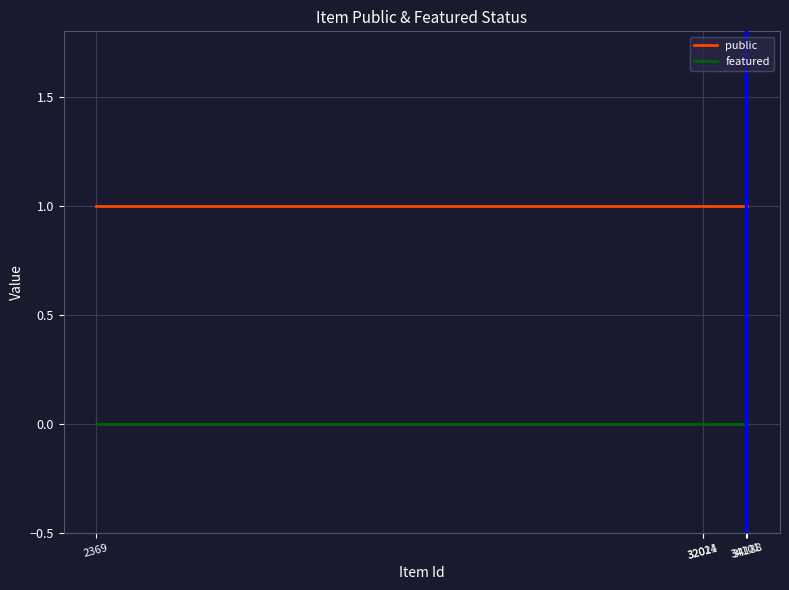

Reading left to right, list all the values displayed in this chart.

public: 2369=1	32014=1	32021=1	34101=1	34188=1
featured: 2369=0	32014=0	32021=0	34101=0	34188=0